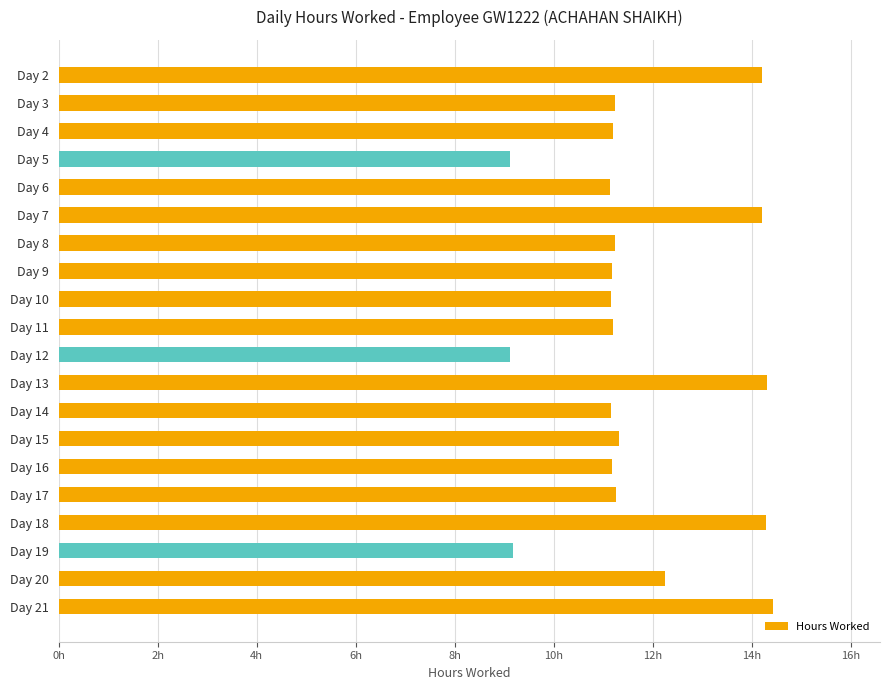

Does the chart contain any negative values?

No